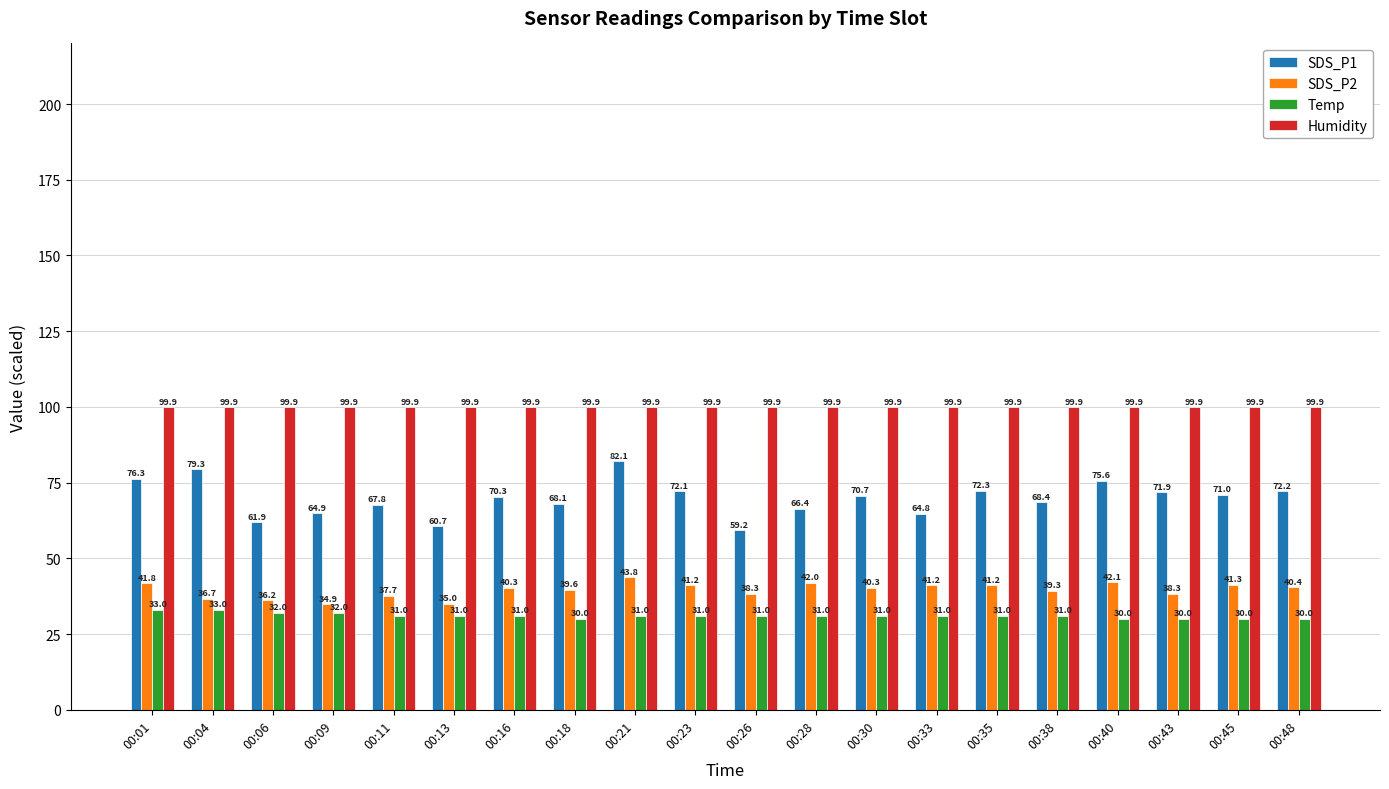

What is the spread (max minus min) of values at 00:23?

68.9